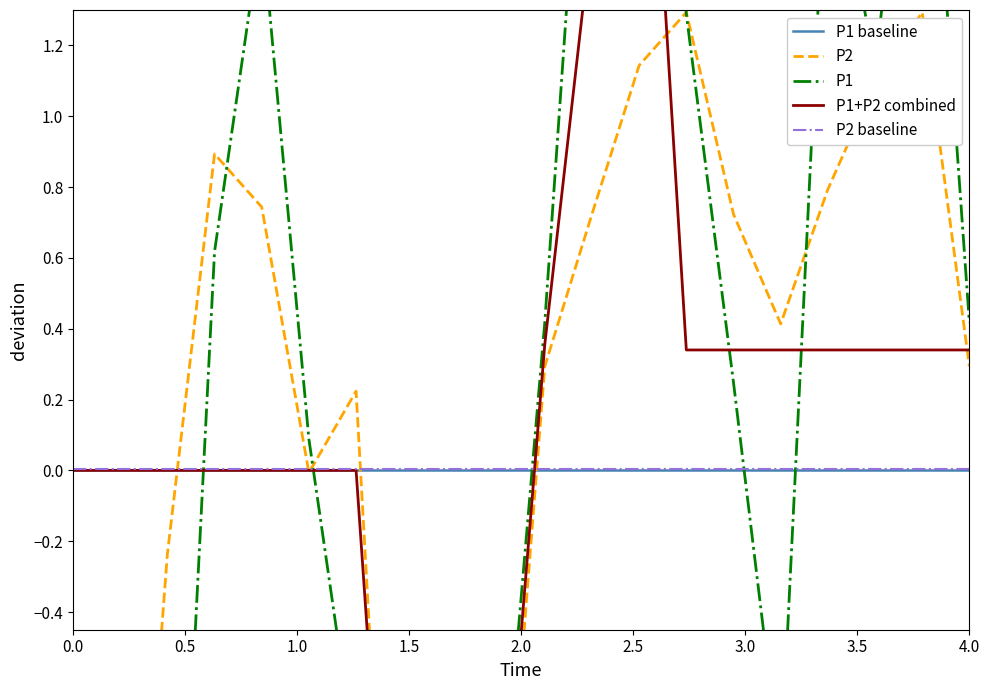

What is the difference between the second highest and minimum values in the P1+P2 combined series?

4.1